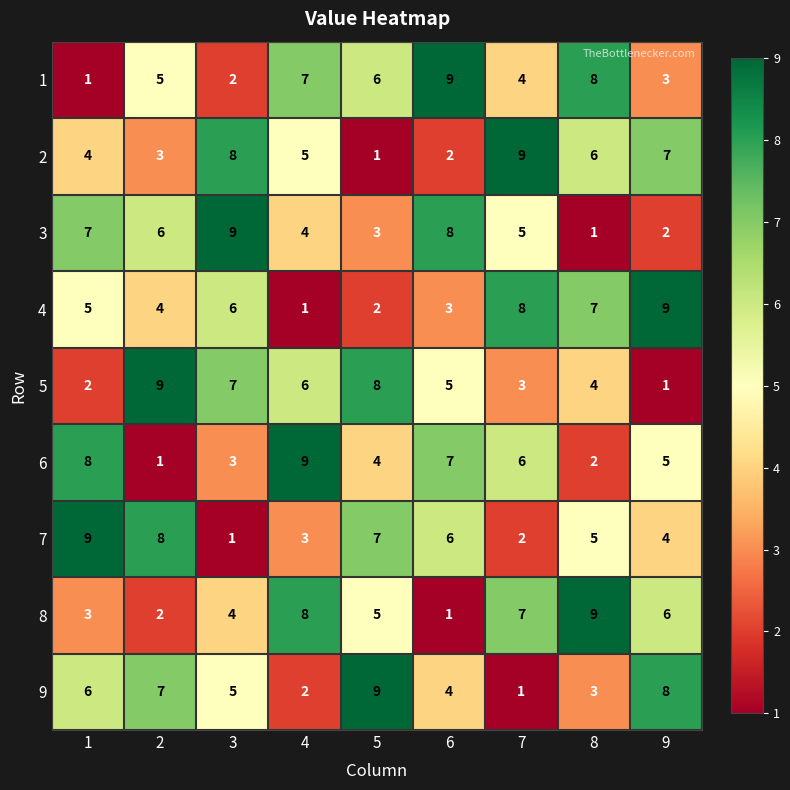

What value does the 2 series have at 2?

3